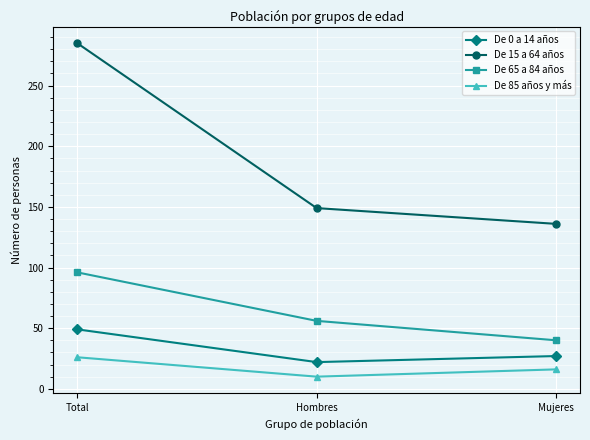

Reading right to left, what are all the values shown in this chart?

De 0 a 14 años: 27	22	49
De 15 a 64 años: 136	149	285
De 65 a 84 años: 40	56	96
De 85 años y más: 16	10	26